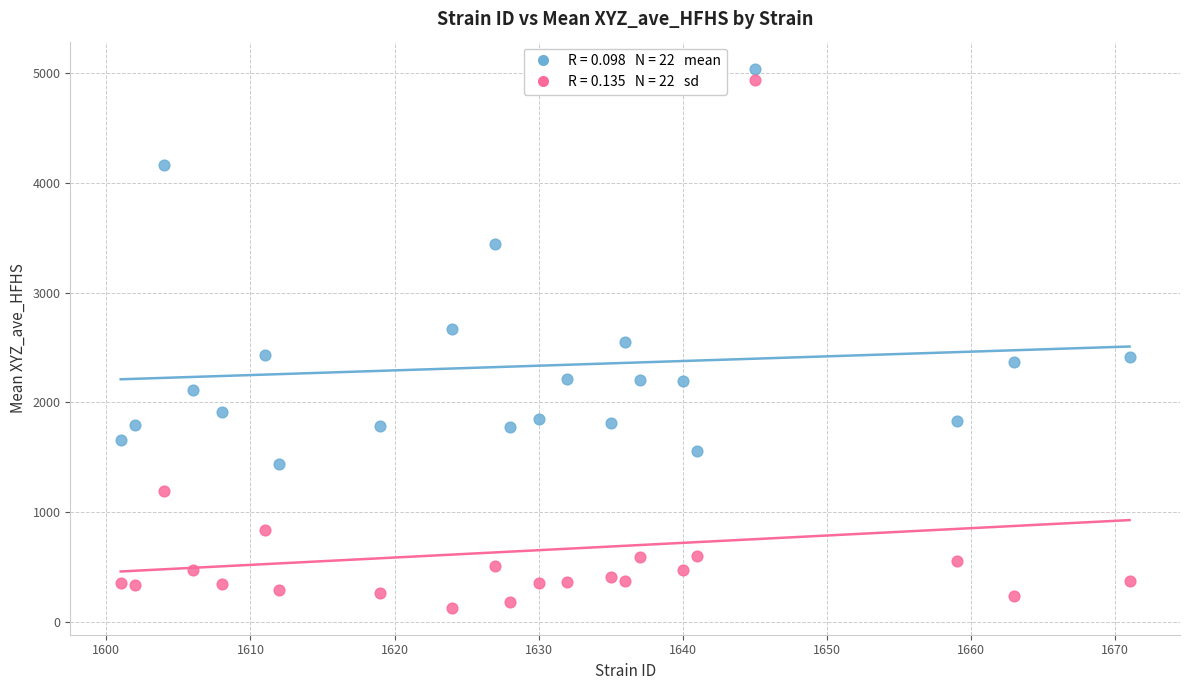

Across all data points, what is the range of Y values (max minus min)?

4915.4